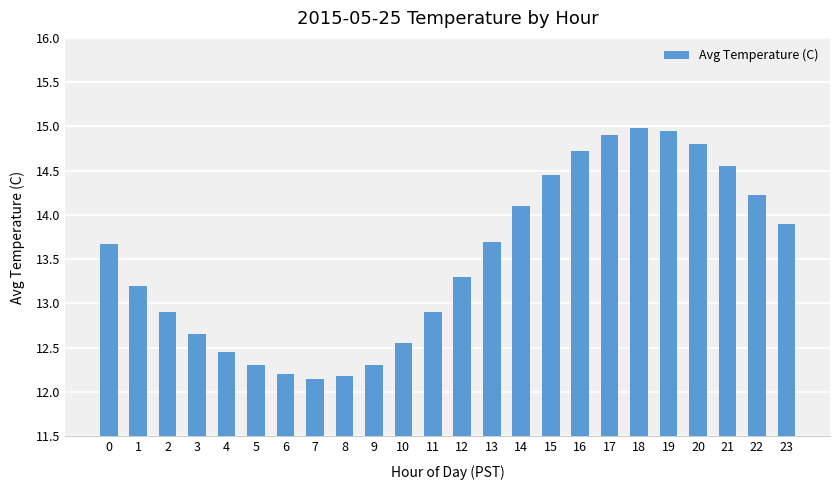

Between 2 and 10, which is larger?

2